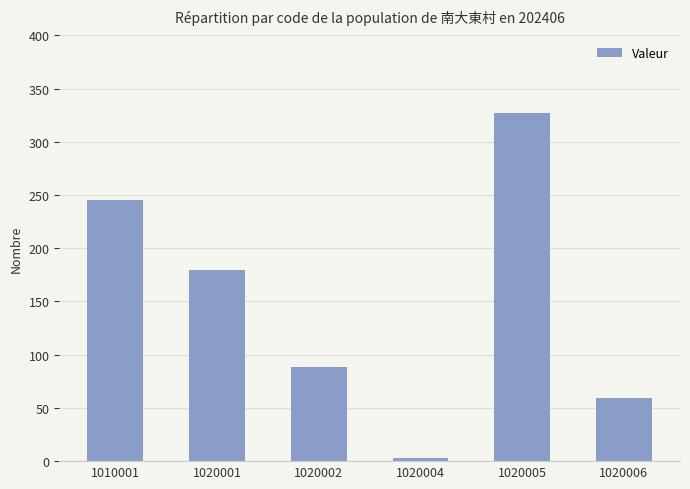

What is the approximate value at 1020005?

327